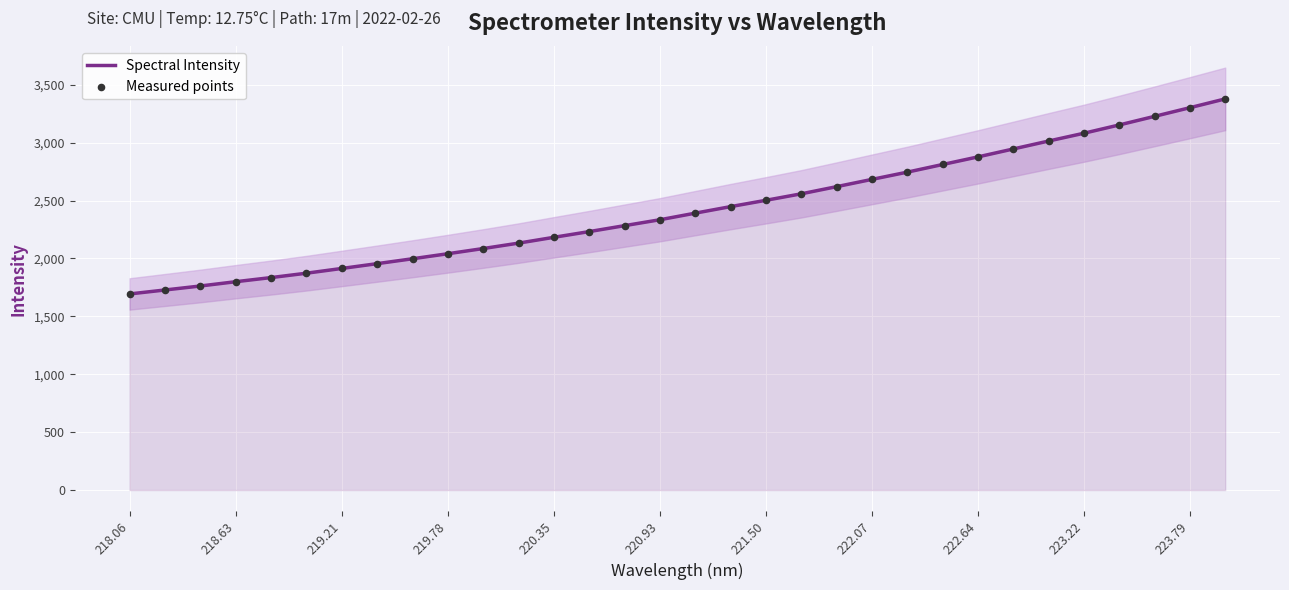

What are all the series names shown in the legend?

Spectral Intensity, Measured points